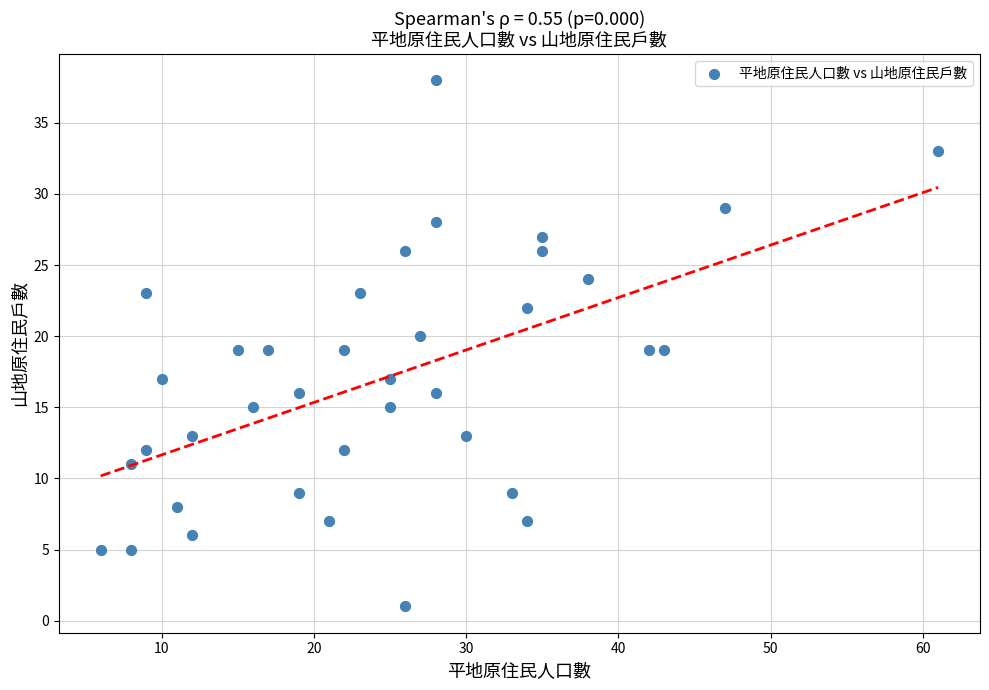

What is the range of Y values (max minus min)?

37